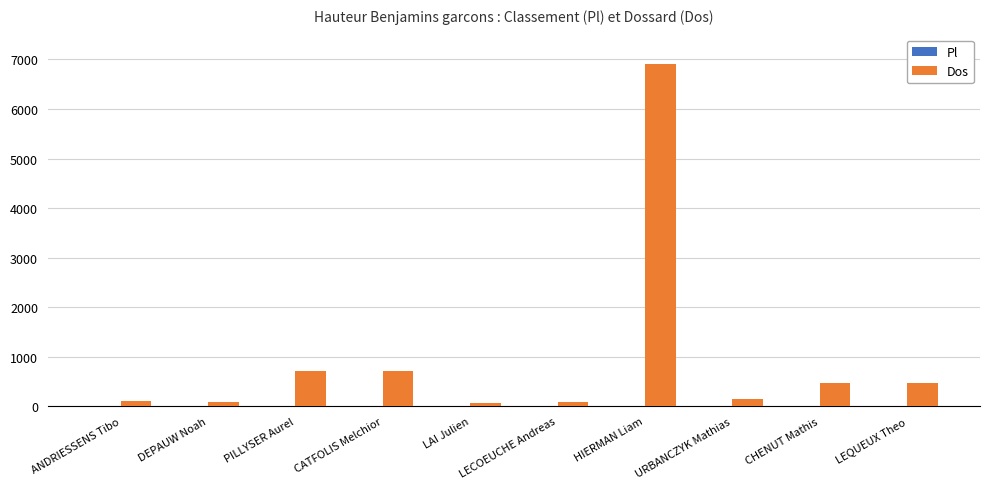

Which label corresponds to the largest value in the chart?

HIERMAN Liam